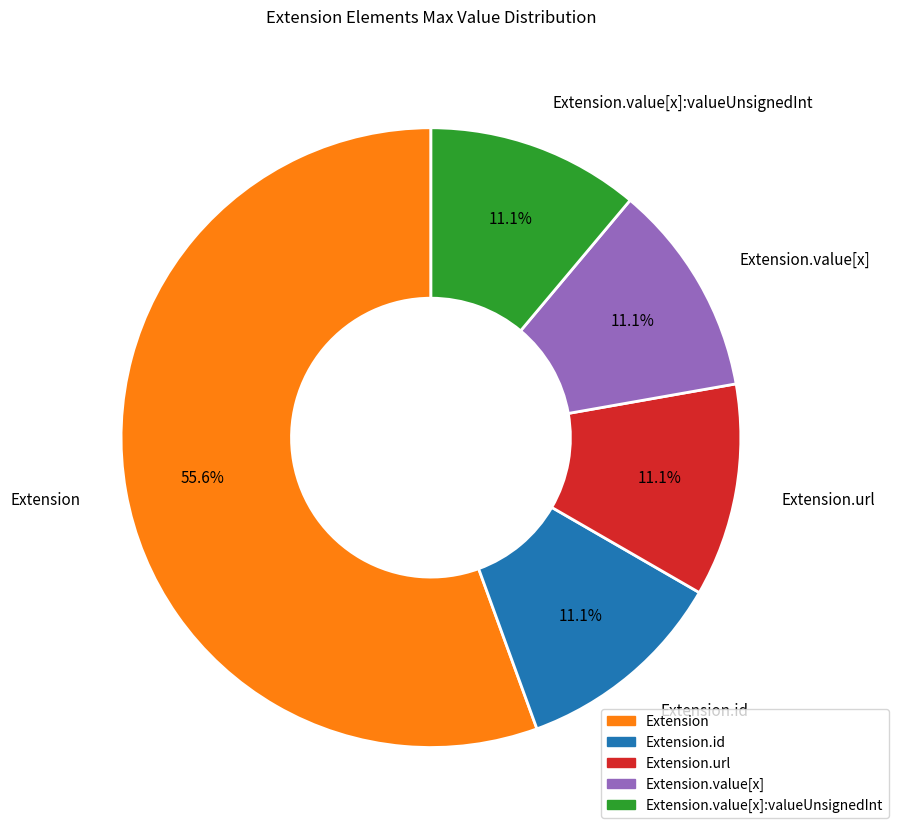

How many slices are in this pie chart?

5